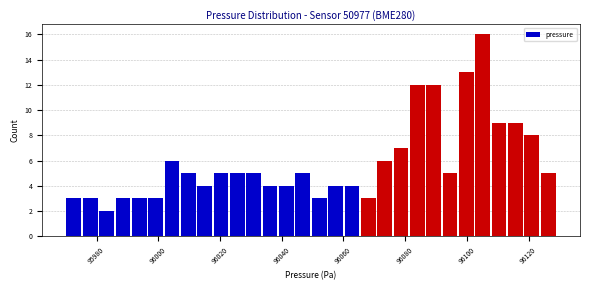

Read against the x-axis, roughly where is the centre of the tallest bar?

96106